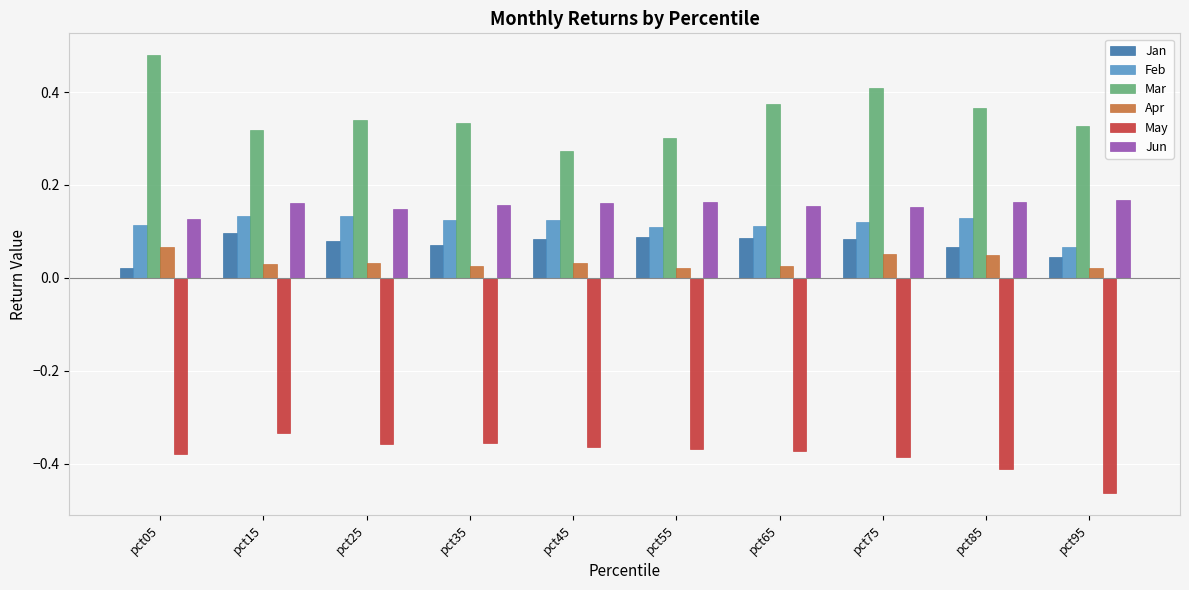

True or false: Jun has a value of 0.3 at pct15.

False